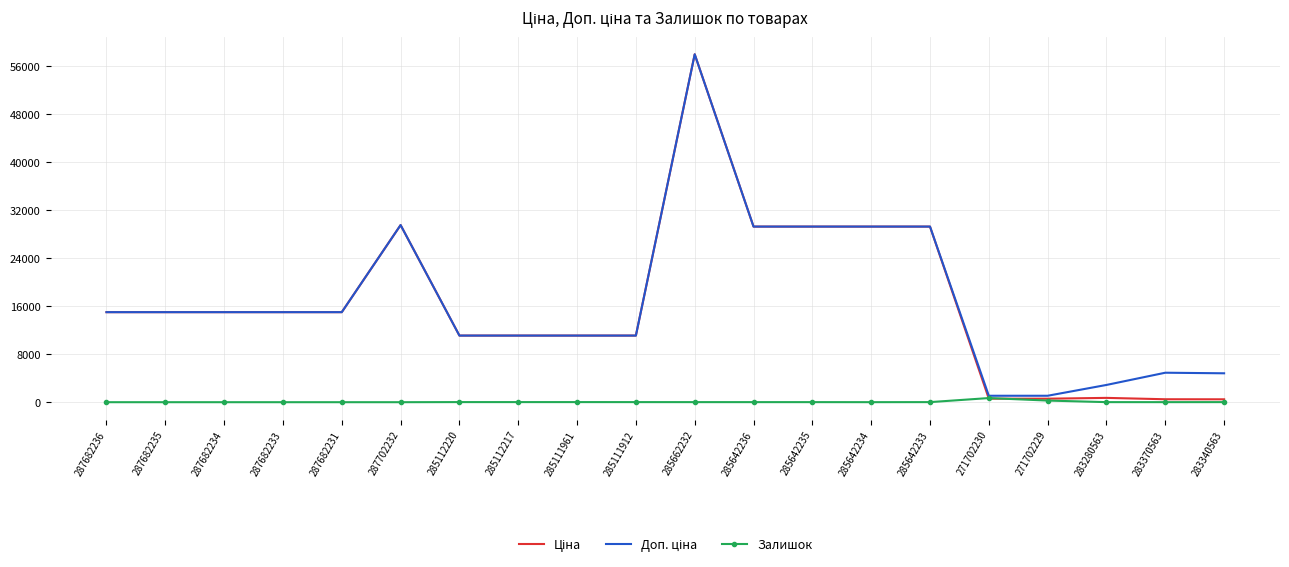

What is the sum of the Залишок values at 271702229 and 285112217?

289.0